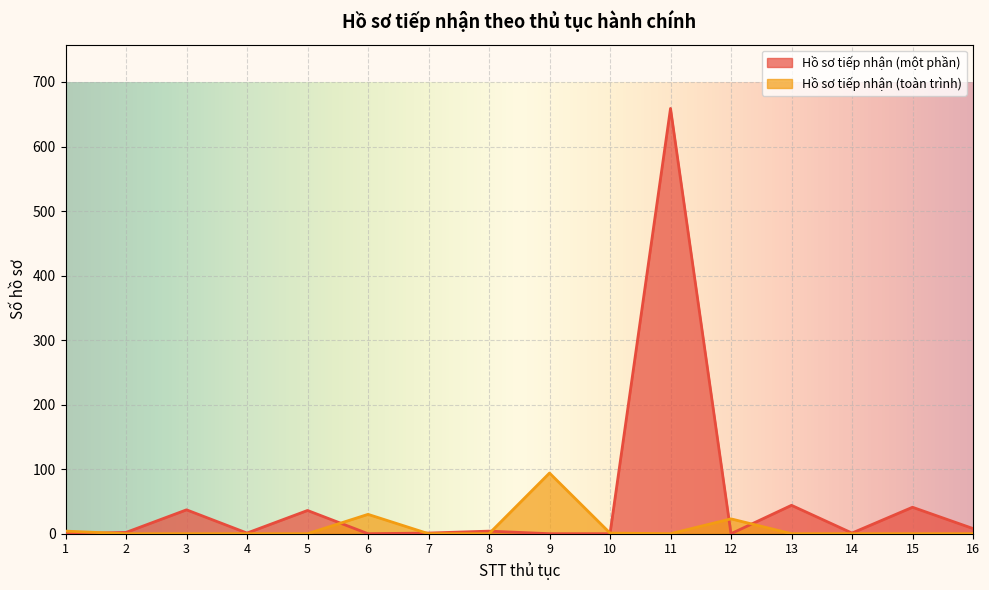

What is the maximum value shown in the chart?

659